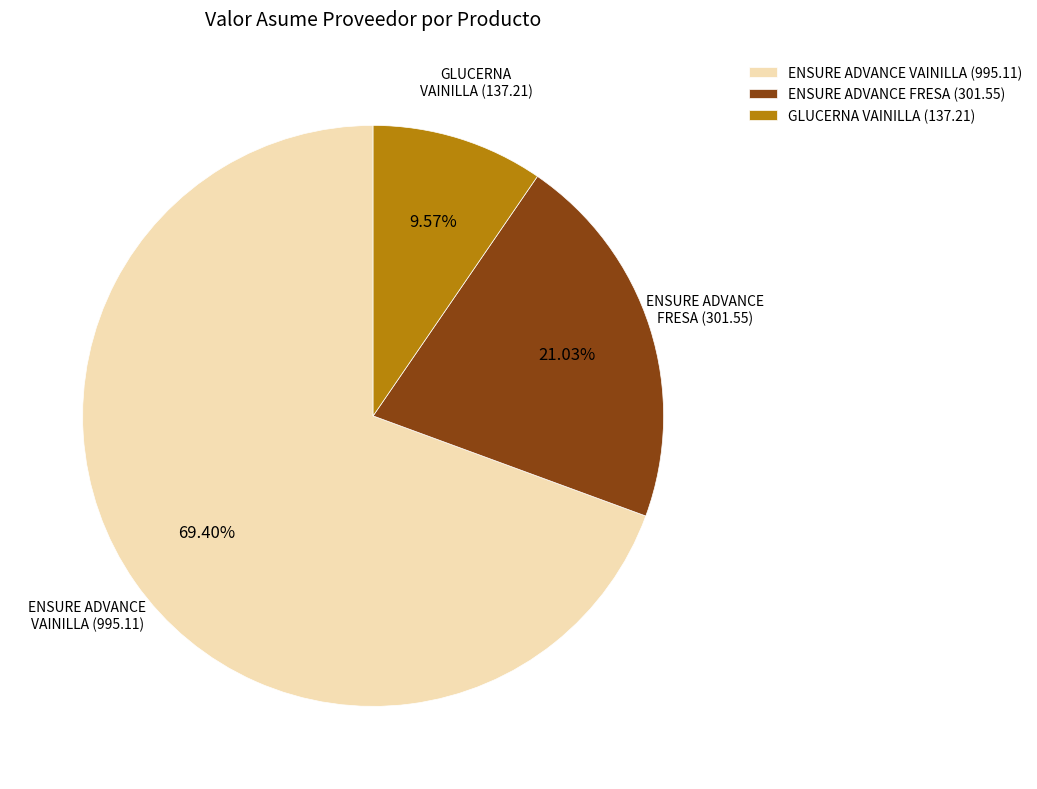

Which category accounts for the majority?

ENSURE ADVANCE VAINILLA (995.11)